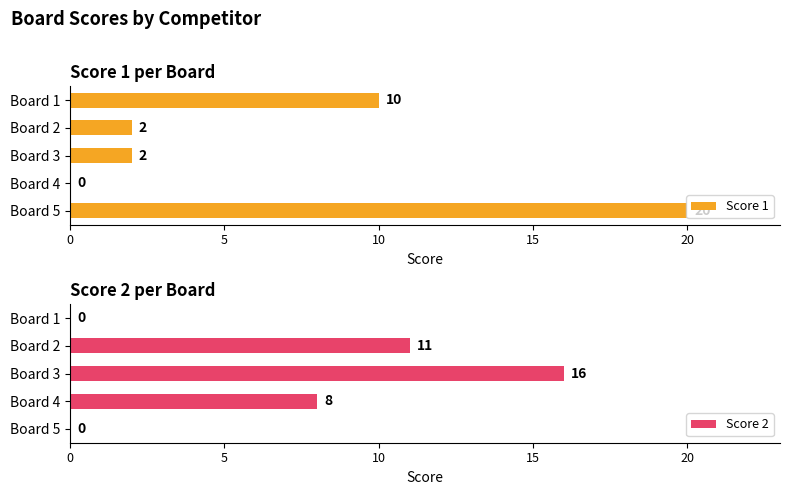

What is the value of the Score 1 bar at the 2nd from the left?

2